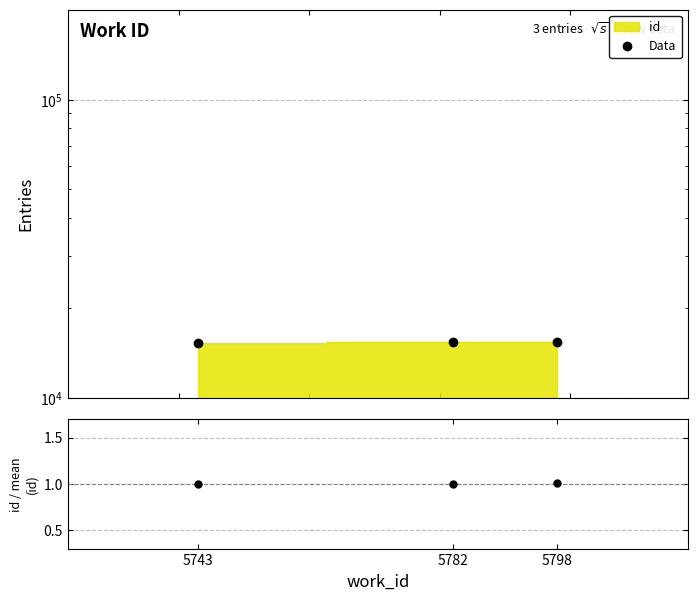

How many data points are less than 15428?

1